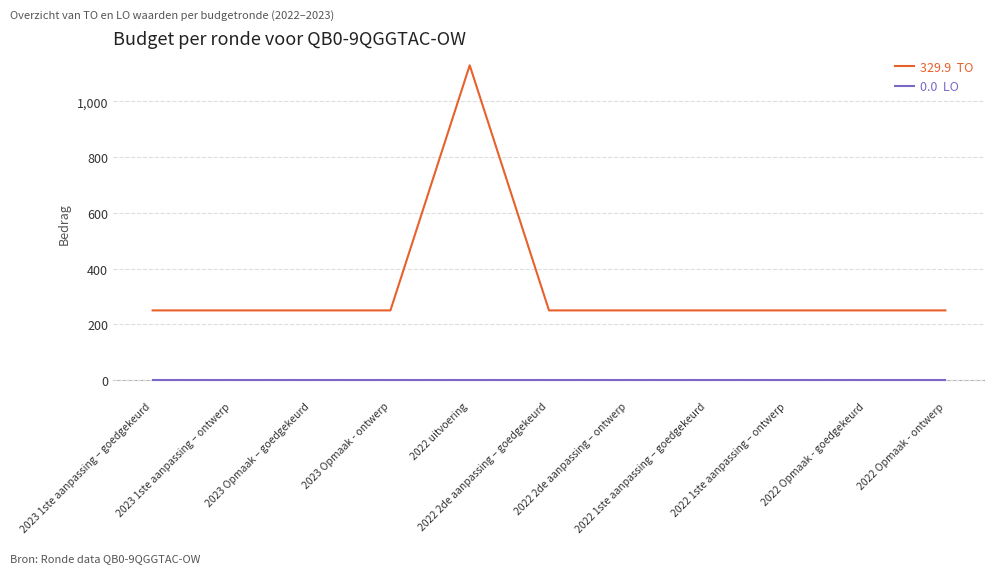

What is the maximum value shown in the chart?

1129